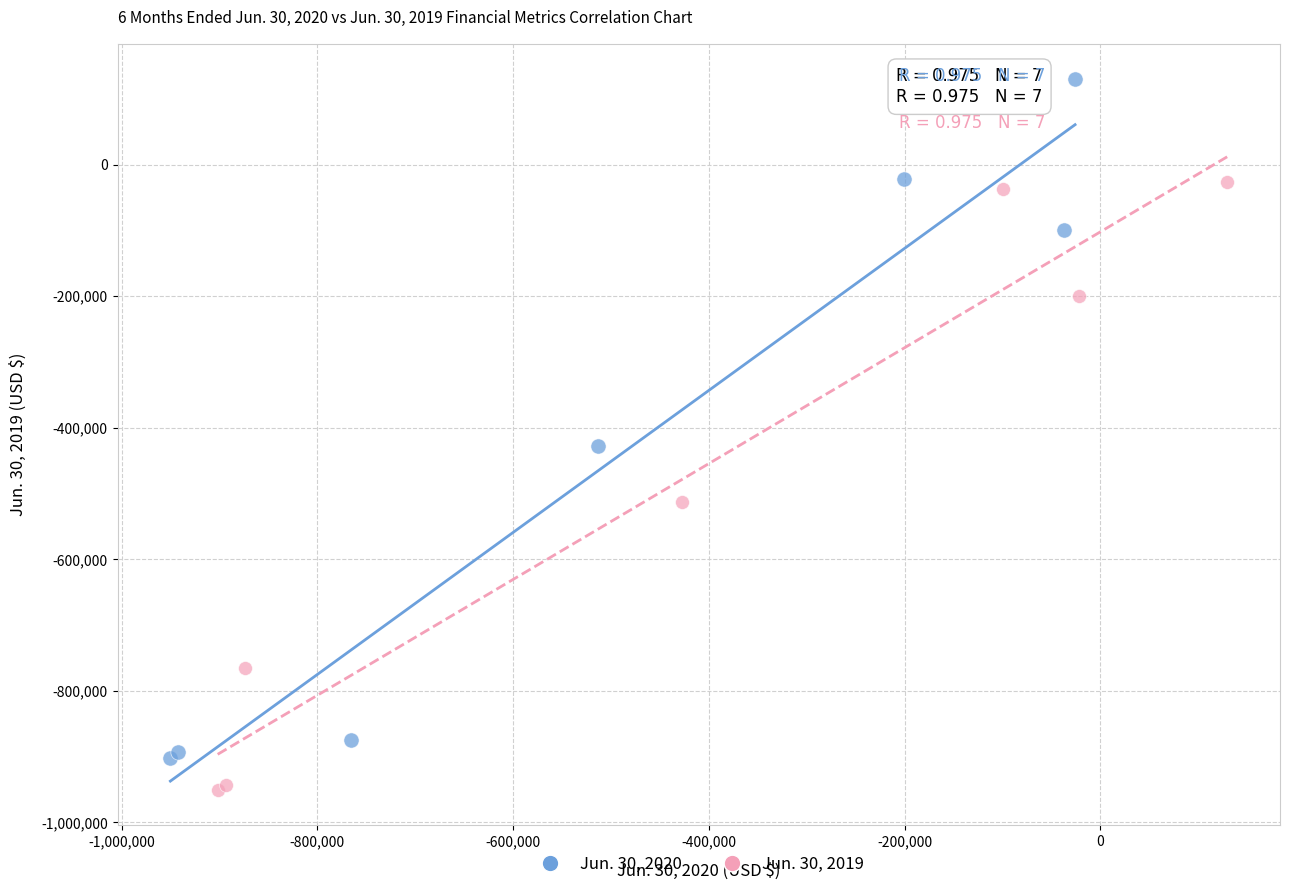

Which series reaches the maximum Y coordinate?

Jun. 30, 2020